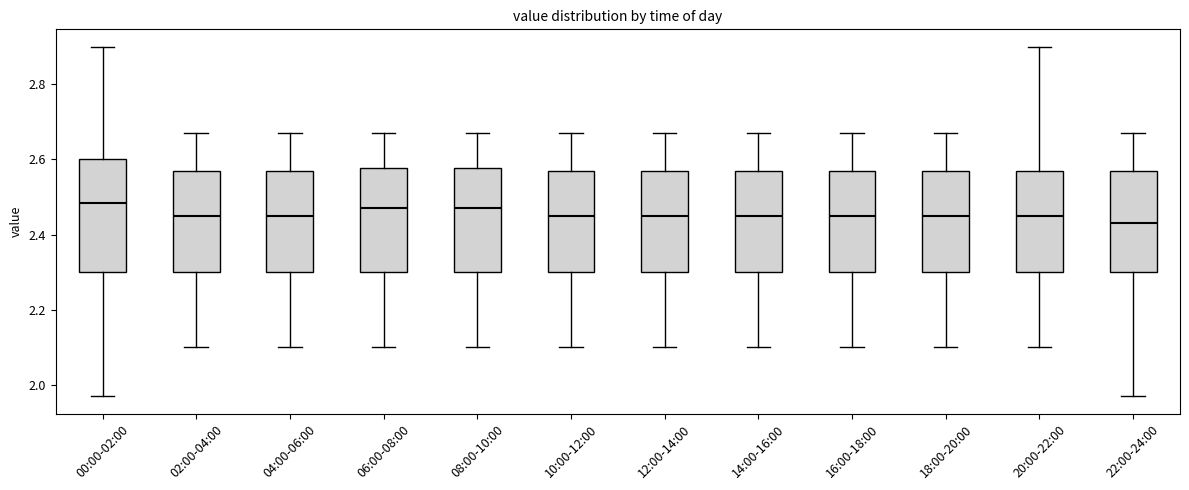

Reading left to right, read every box against the y-axis: the position of its median line, the range the box covers, and the ends of its whiskers. The values are not printed on the chart, so give them approximately, as read against the axis.

00:00-02:00: median 2.48, box 2.30 to 2.60, whiskers 1.98 to 2.90
02:00-04:00: median 2.46, box 2.30 to 2.58, whiskers 2.10 to 2.68
04:00-06:00: median 2.46, box 2.30 to 2.58, whiskers 2.10 to 2.68
06:00-08:00: median 2.48, box 2.30 to 2.58, whiskers 2.10 to 2.68
08:00-10:00: median 2.48, box 2.30 to 2.58, whiskers 2.10 to 2.68
10:00-12:00: median 2.46, box 2.30 to 2.58, whiskers 2.10 to 2.68
12:00-14:00: median 2.46, box 2.30 to 2.58, whiskers 2.10 to 2.68
14:00-16:00: median 2.46, box 2.30 to 2.58, whiskers 2.10 to 2.68
16:00-18:00: median 2.46, box 2.30 to 2.58, whiskers 2.10 to 2.68
18:00-20:00: median 2.46, box 2.30 to 2.58, whiskers 2.10 to 2.68
20:00-22:00: median 2.46, box 2.30 to 2.58, whiskers 2.10 to 2.90
22:00-24:00: median 2.44, box 2.30 to 2.58, whiskers 1.98 to 2.68